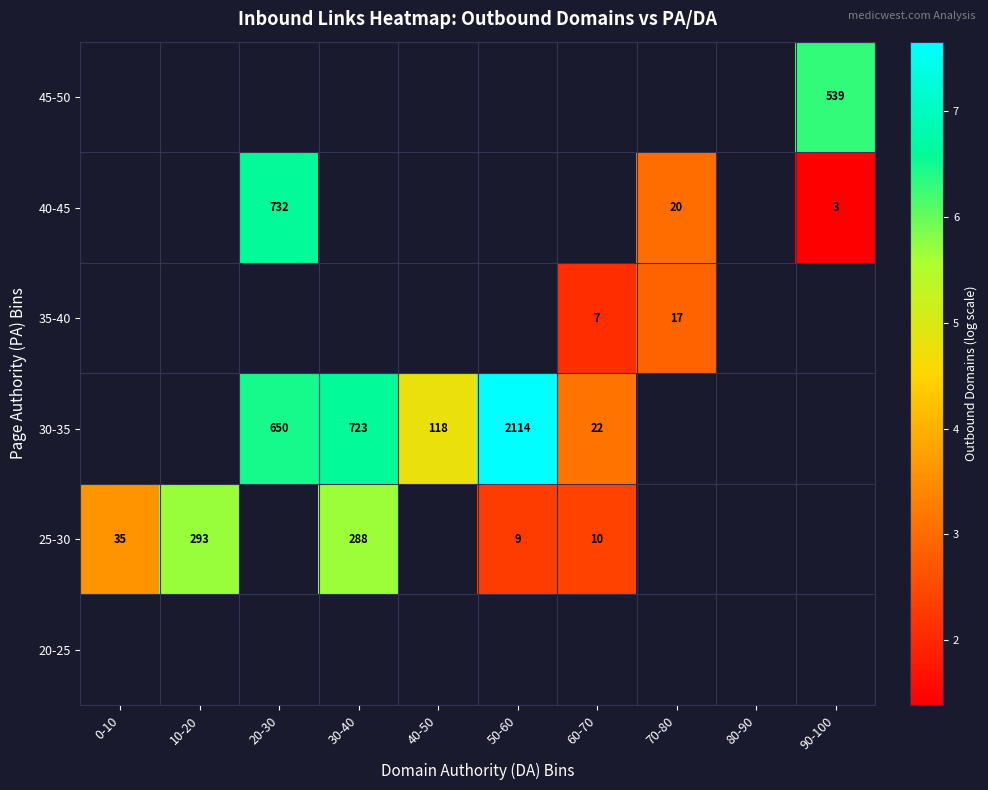

What is the minimum value for 25-30?

2.3